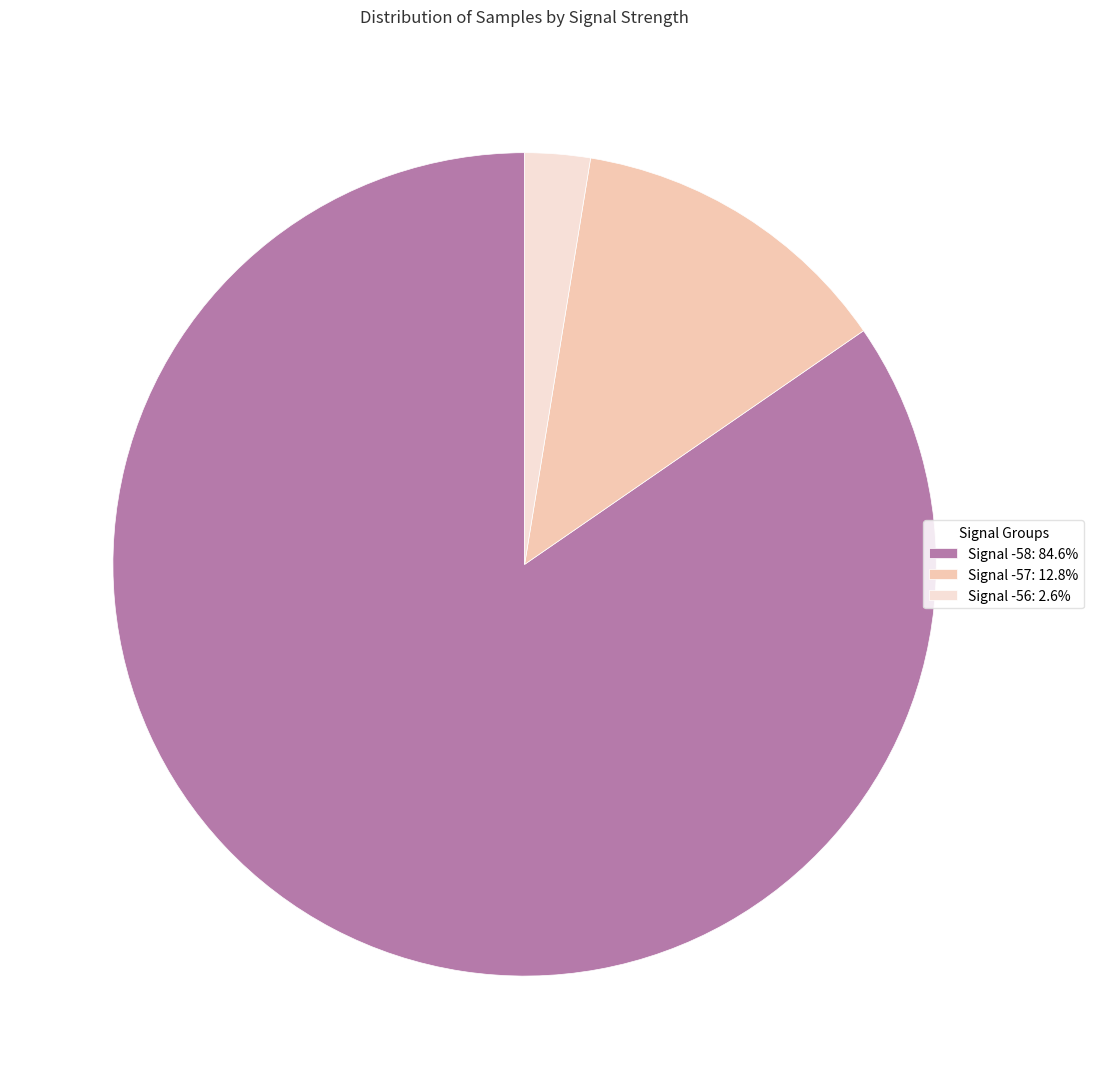

Approximately how many times larger is the value at Signal -58: 84.6% compared to Signal -57: 12.8%?

6.6